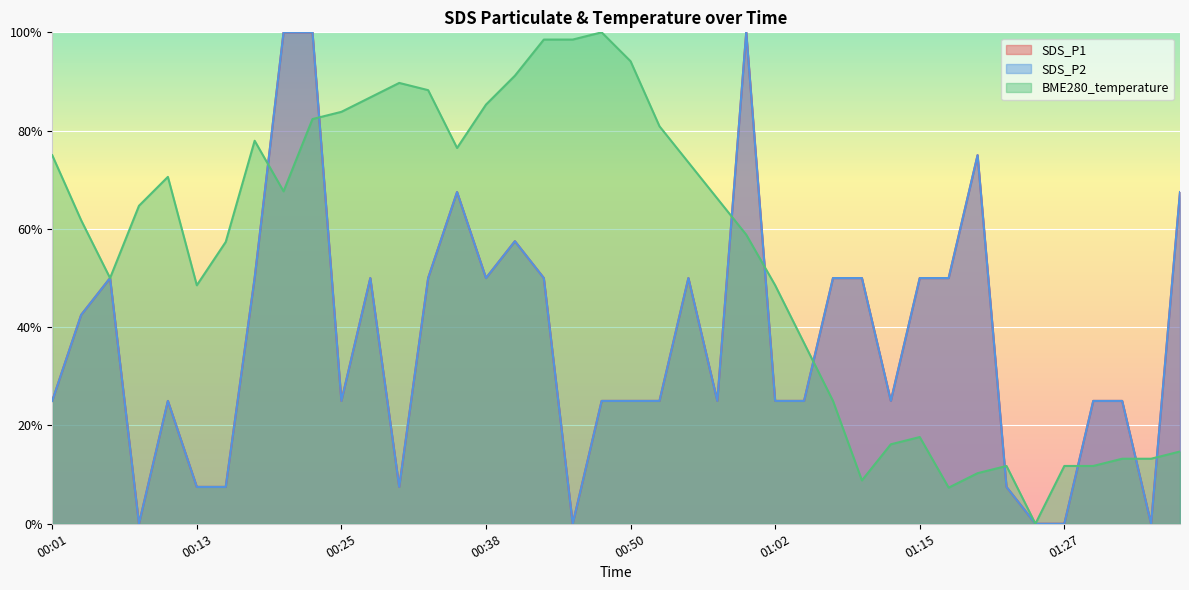

Rank the series by their maximum value, from lowest to highest.

SDS_P1, SDS_P2, BME280_temperature